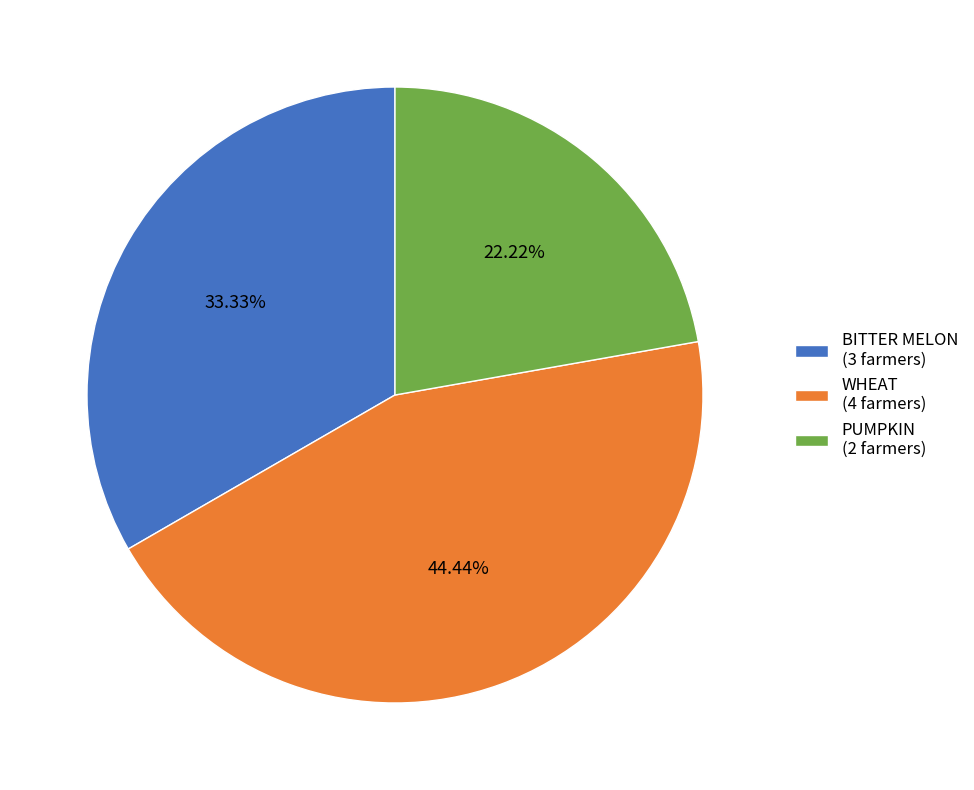

Is there a majority slice in this chart?

No